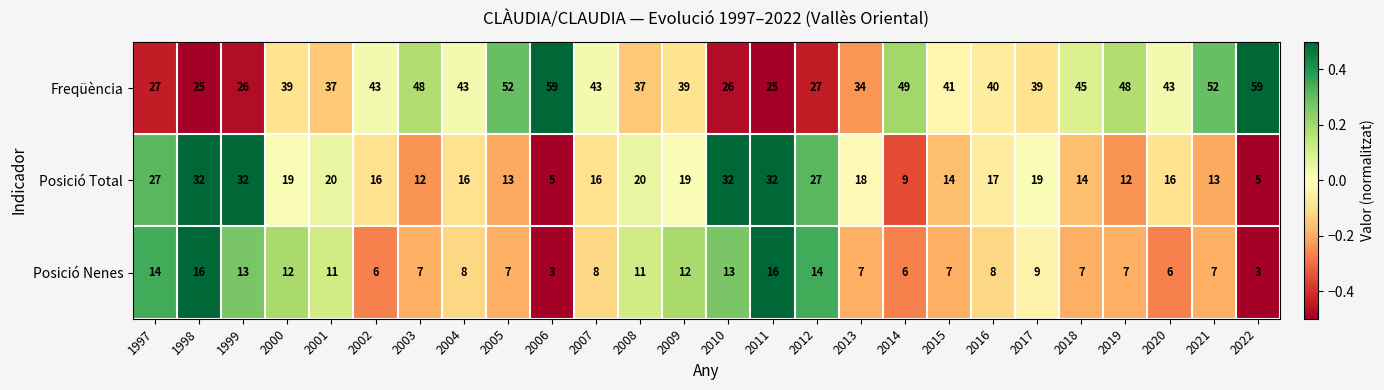

What is the maximum value shown in the chart?

59